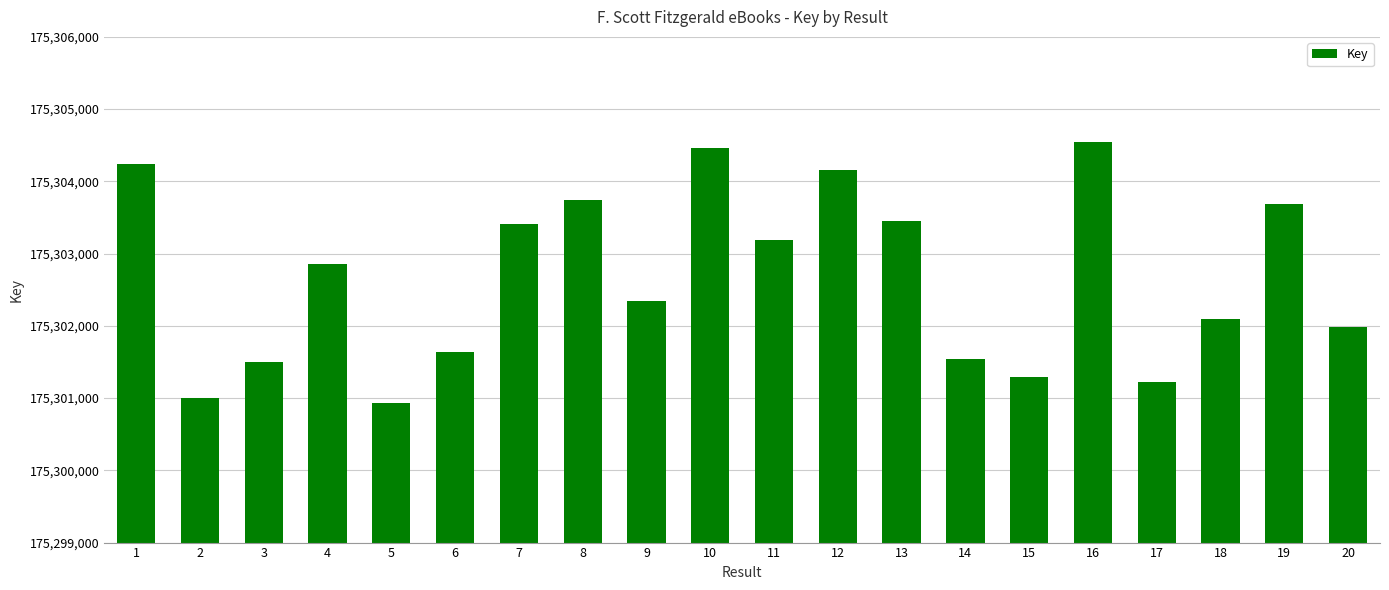

Approximately how many times larger is the value at 15 compared to 16?

1.0